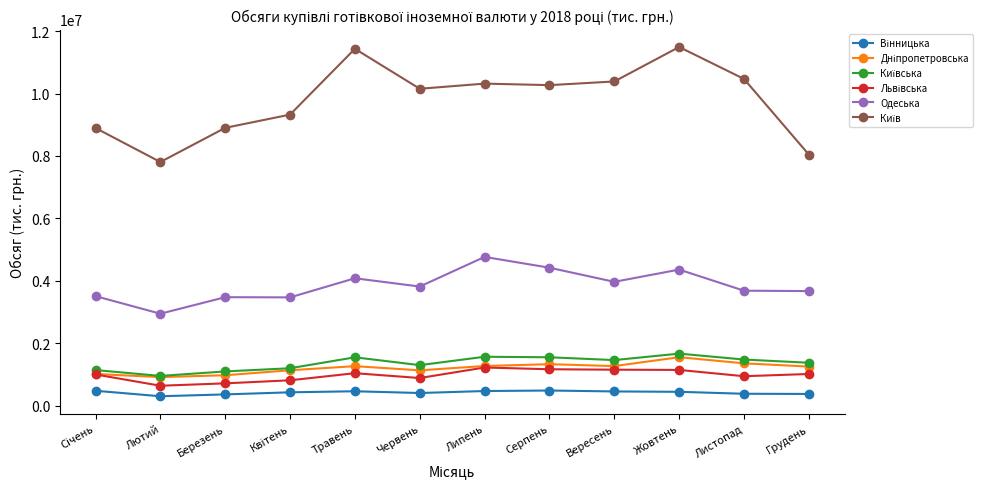

What is the difference between the highest and lowest values at Липень?

9851097.8